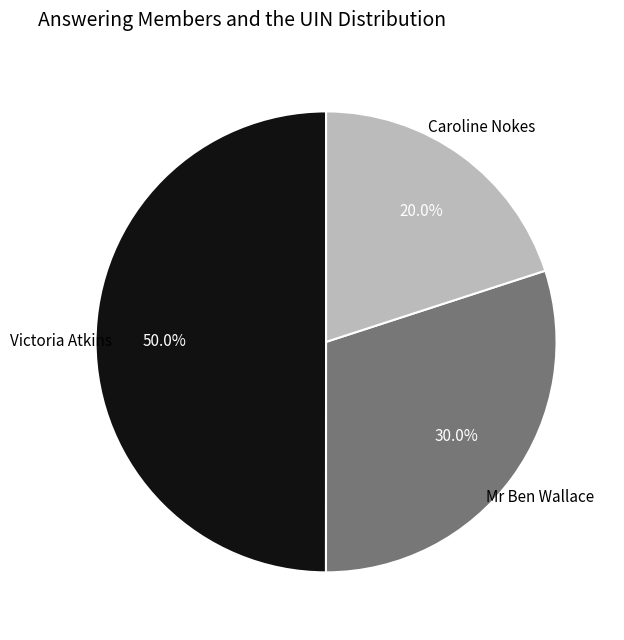

Count the number of slices in the pie.

3